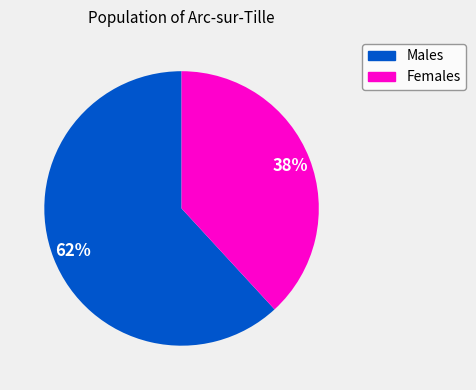

Is there a majority slice in this chart?

Yes